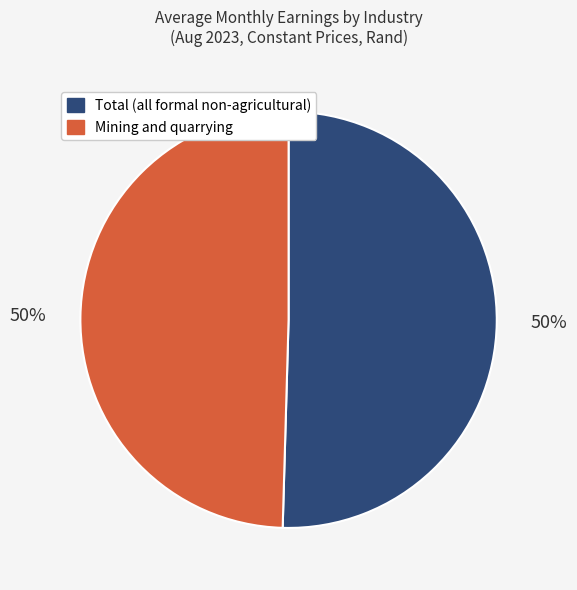

Is it true that Total (all formal non-agricultural) is 38% of the pie?

False